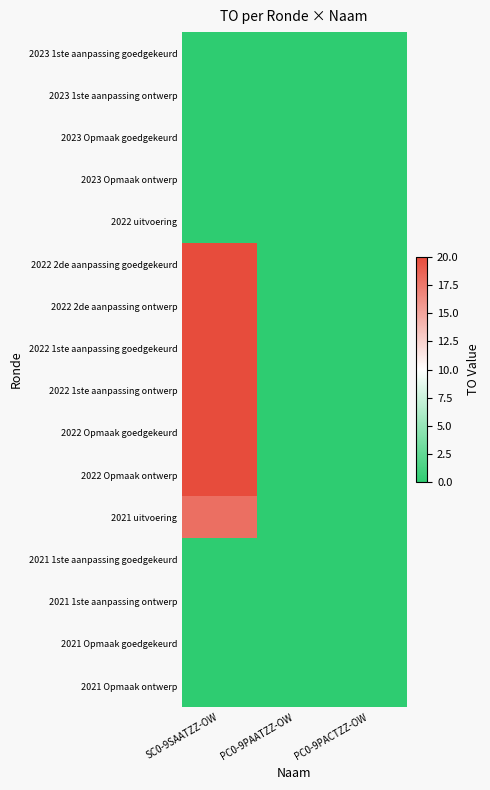

What is the maximum value shown in the chart?

20